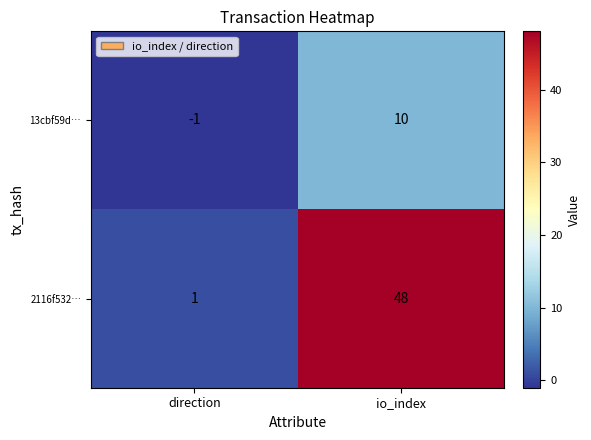

What is the sum of all 2116f532… values?

49